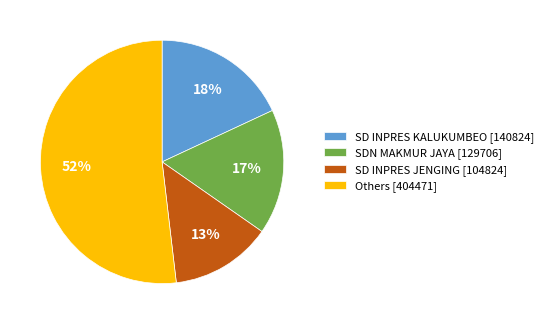

What is the smallest slice in the pie chart?

SD INPRES JENGING [104824]